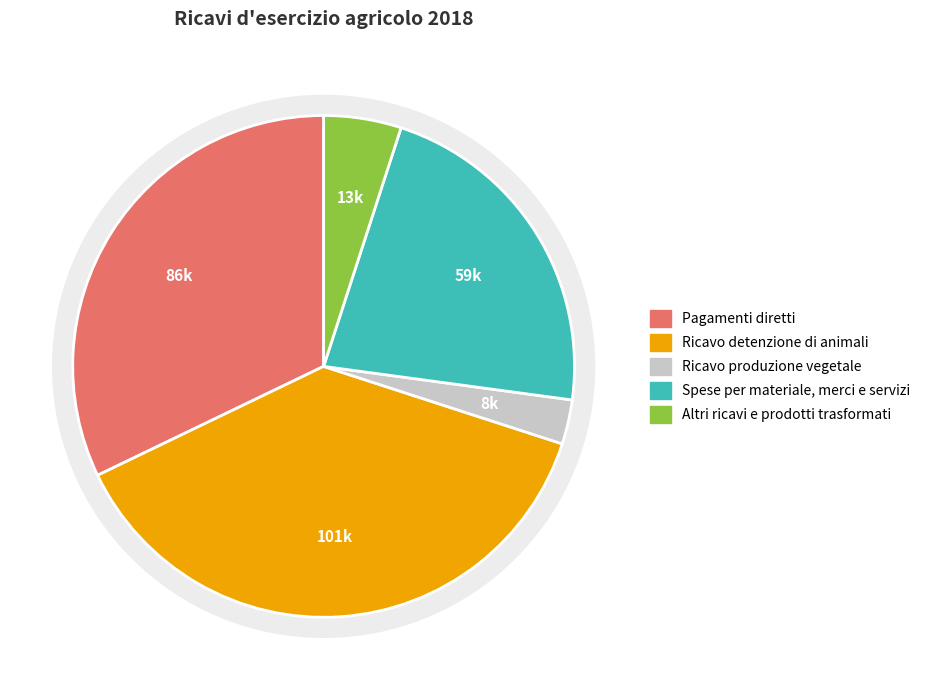

To the nearest percent, what is the difference between the Ricavo detenzione di animali and Ricavo produzione vegetale slice percentages?

35%